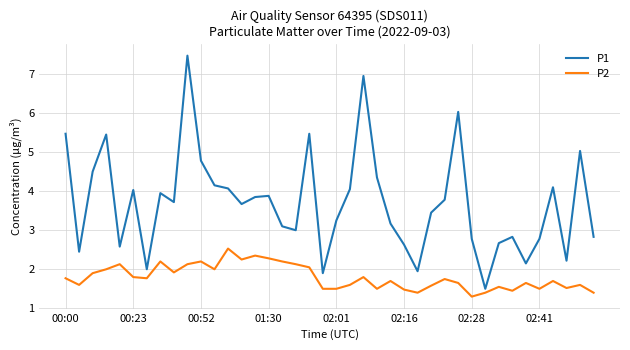

List the series in order of their overall mean, highest first.

P1, P2